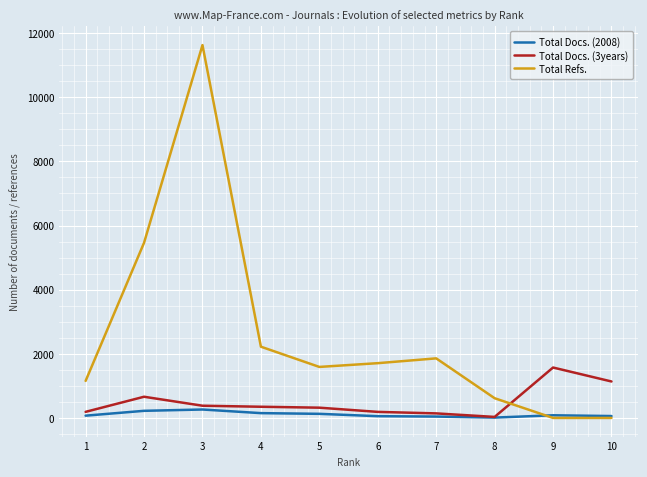

True or false: Total Refs. has more than 0 points higher than both neighbors.

True